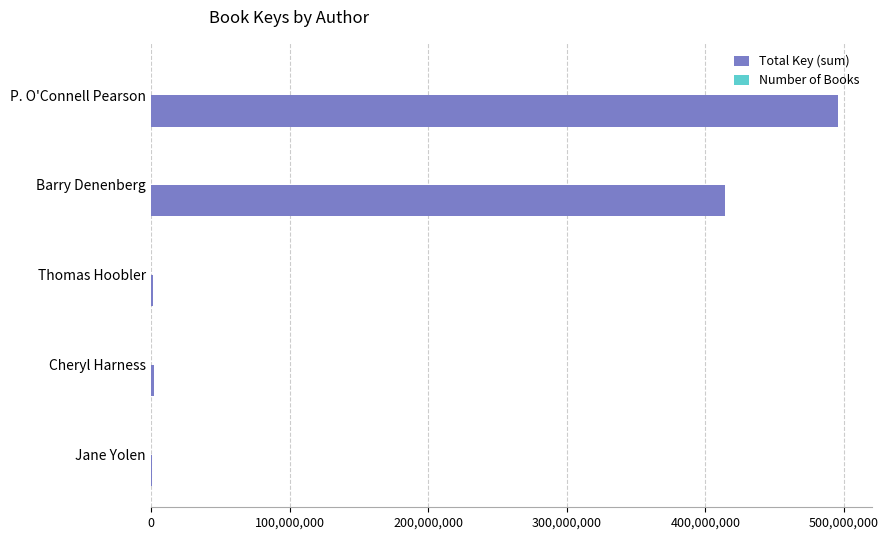

At which category is the sum across all series the highest?

P. O'Connell Pearson